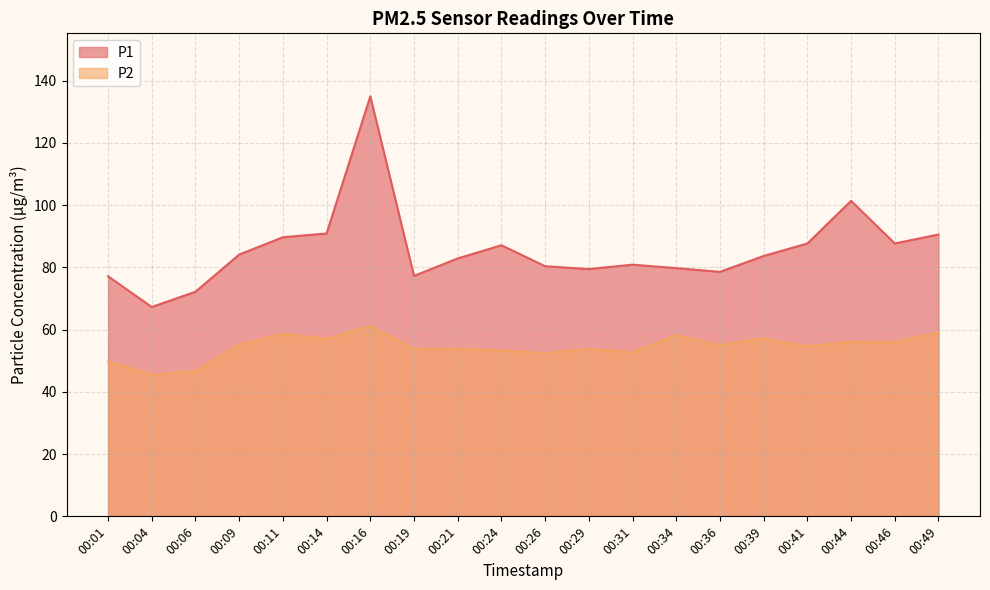

The value of P1 at 00:09 is 84.1. True or false?

True